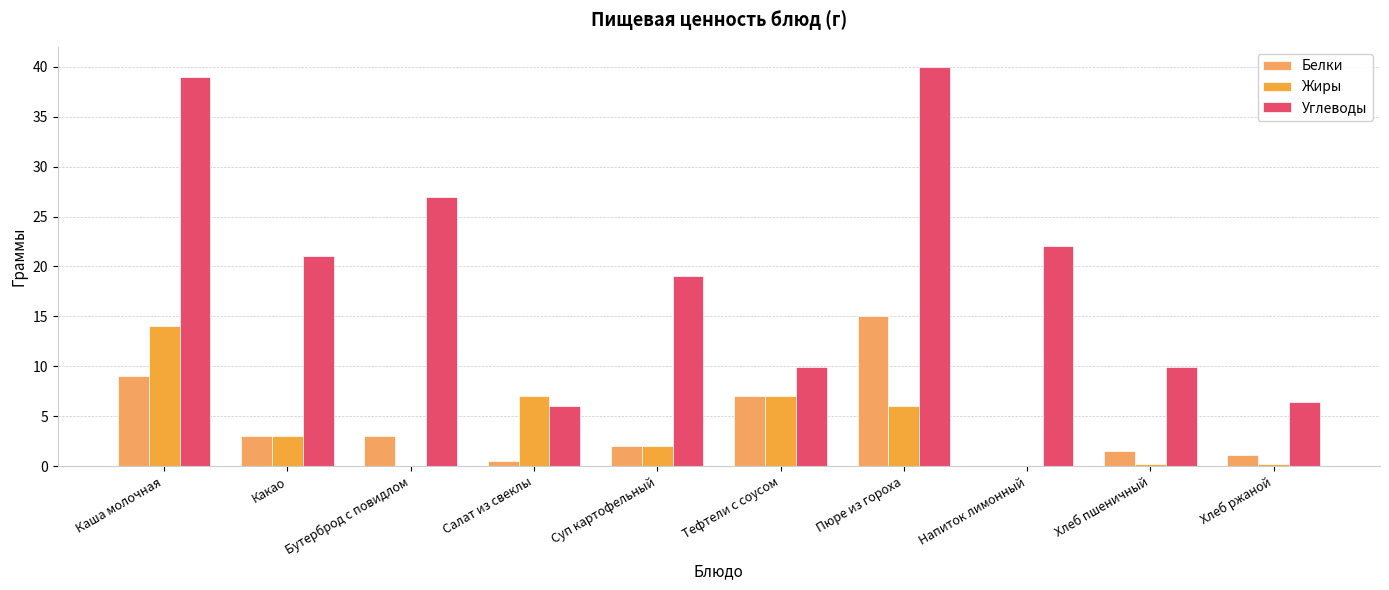

How many groups of bars are there?

10